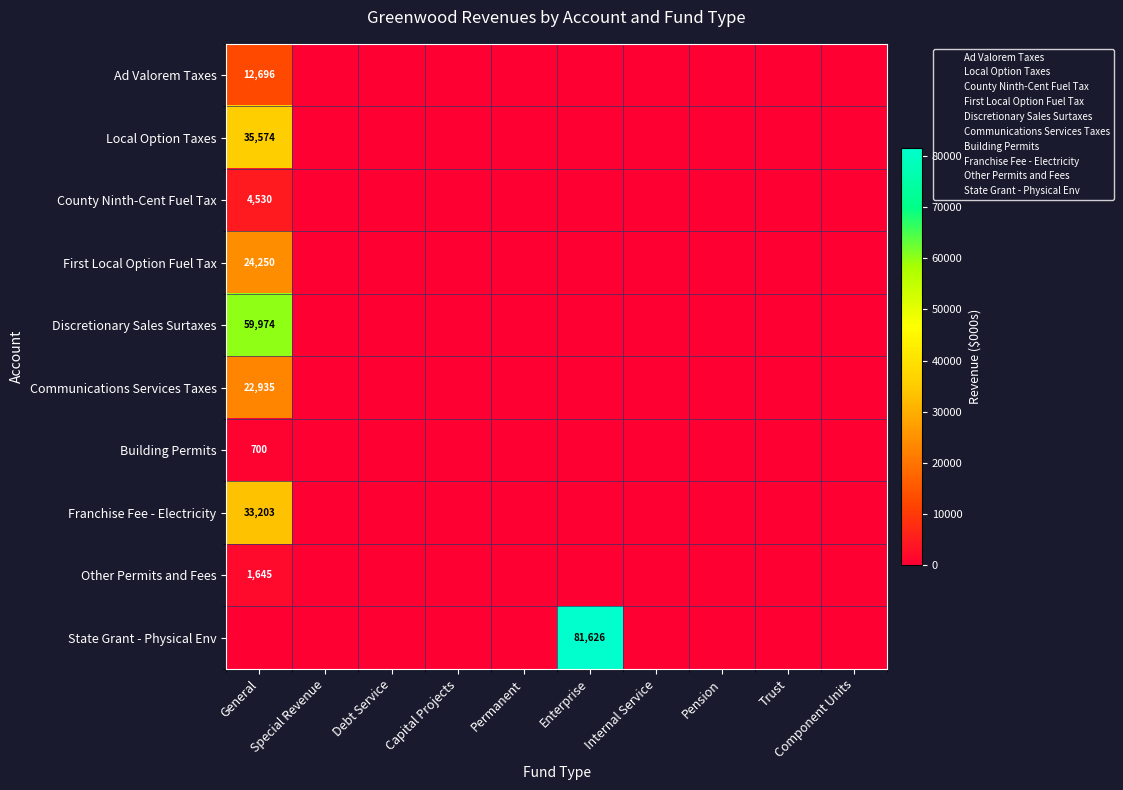

Rank the series by their maximum value, from highest to lowest.

State Grant - Physical Env, Discretionary Sales Surtaxes, Local Option Taxes, Franchise Fee - Electricity, First Local Option Fuel Tax, Communications Services Taxes, Ad Valorem Taxes, County Ninth-Cent Fuel Tax, Other Permits and Fees, Building Permits